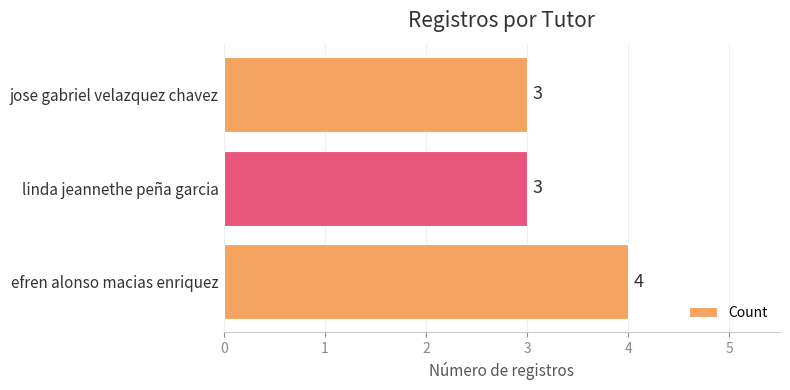

What is the sum of all values?

10